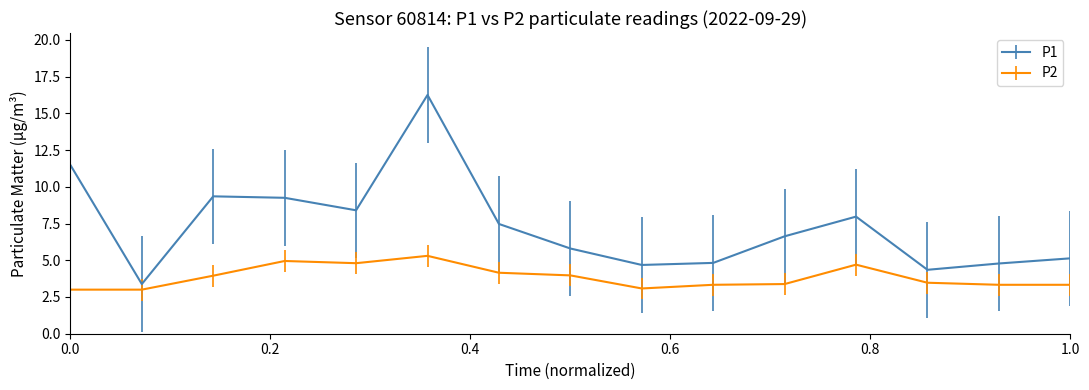

What is the minimum value shown in the chart?

3.0